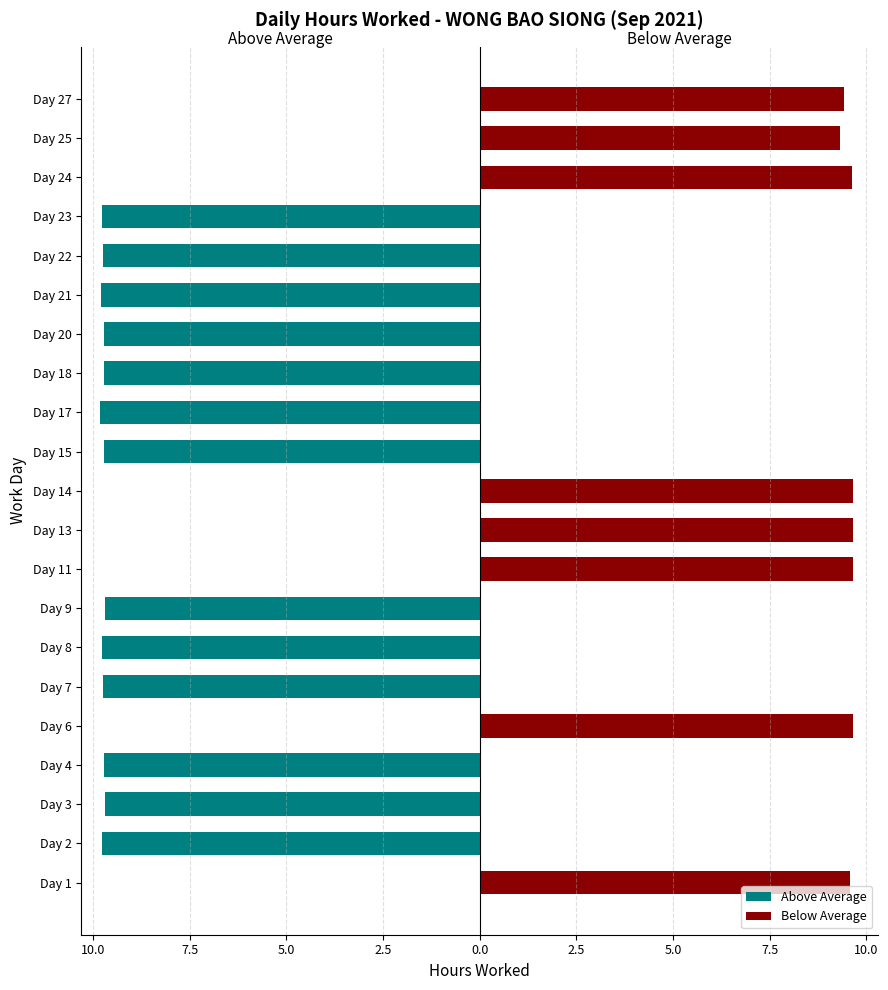

What is the minimum value shown in the chart?

-9.8